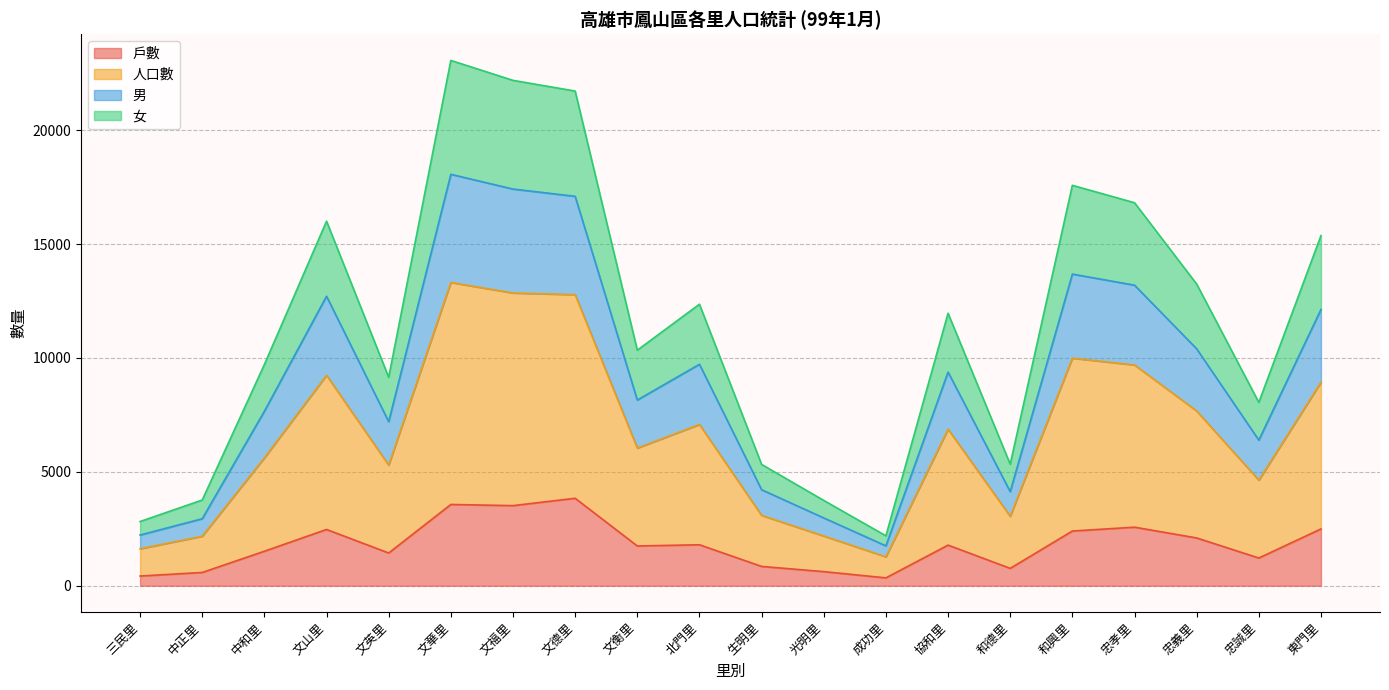

Which series has the widest spread of values?

人口數